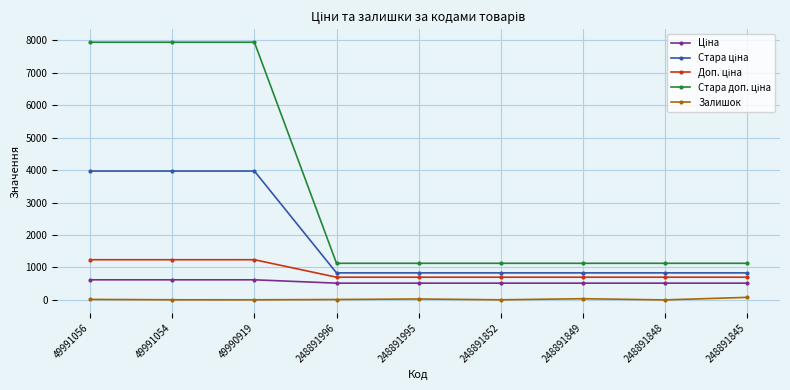

At how many categories does at least one series exceed 278?

9